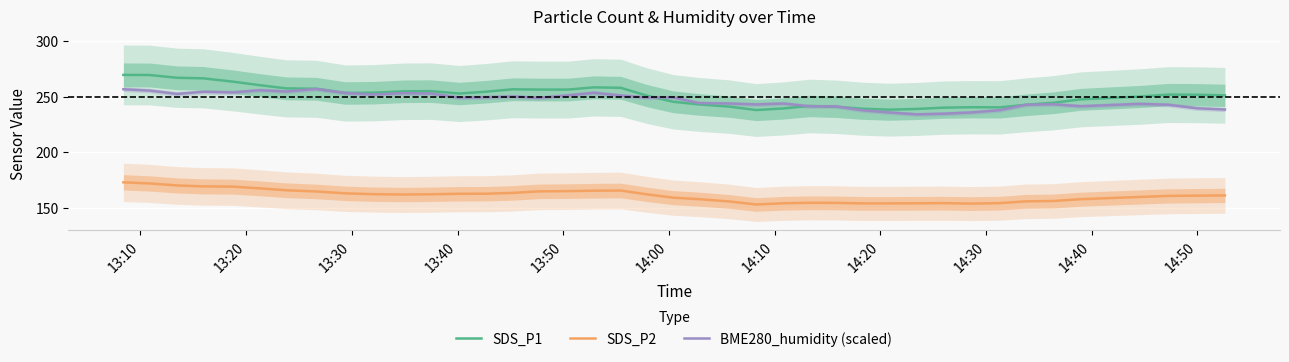

What is the maximum value for SDS_P2?

172.7